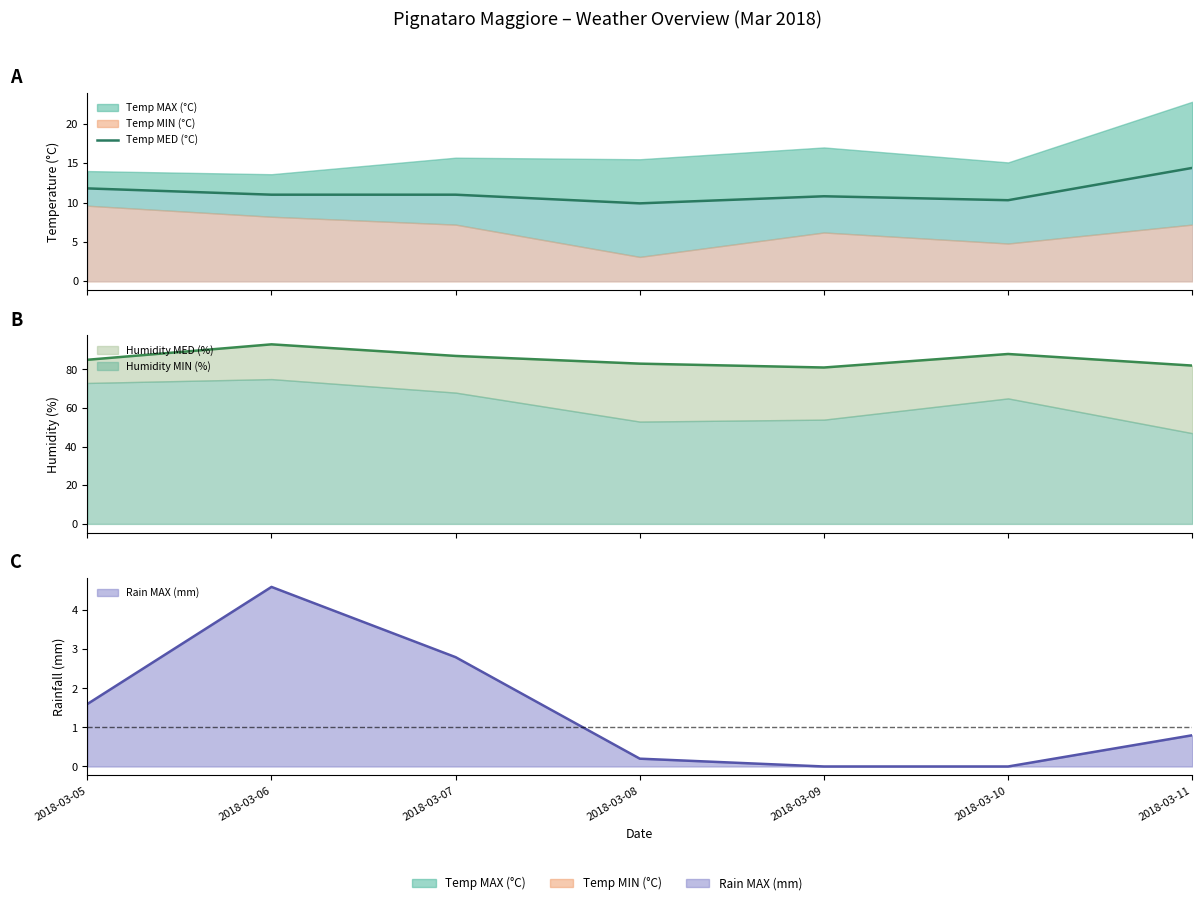

What is the average value?

11.3